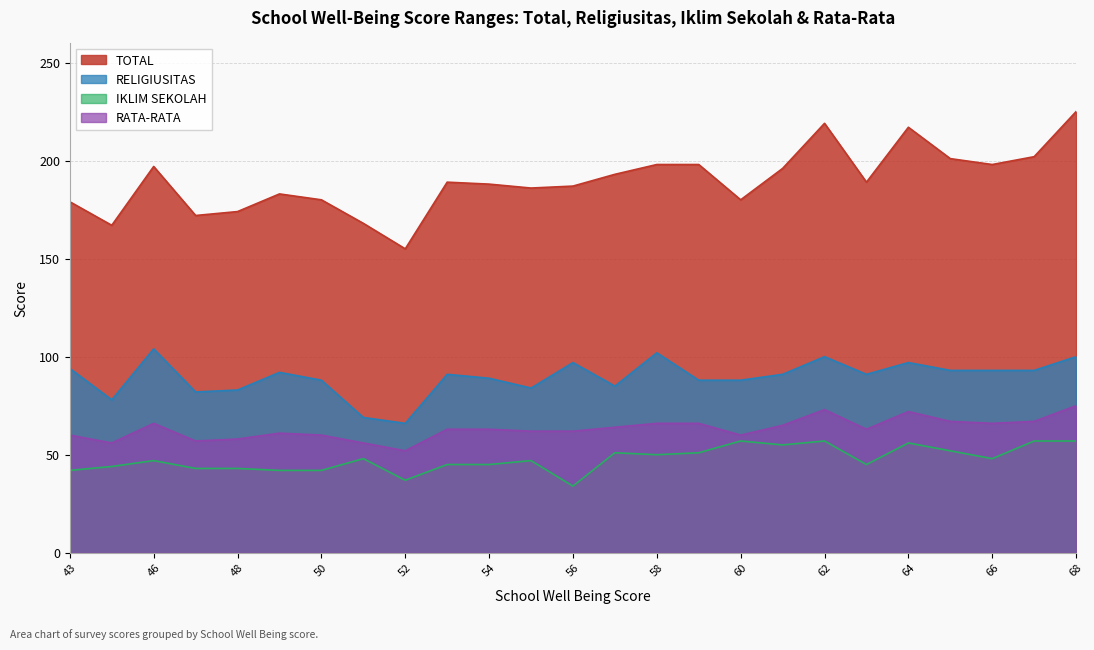

Which has a higher value, 55 or 43?

55